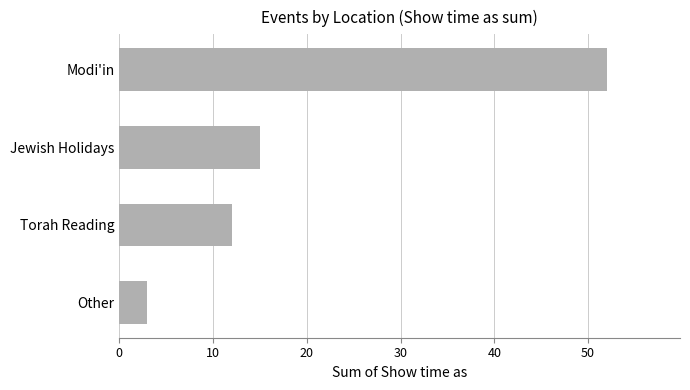

What is the difference between the values at Torah Reading and Jewish Holidays?

3